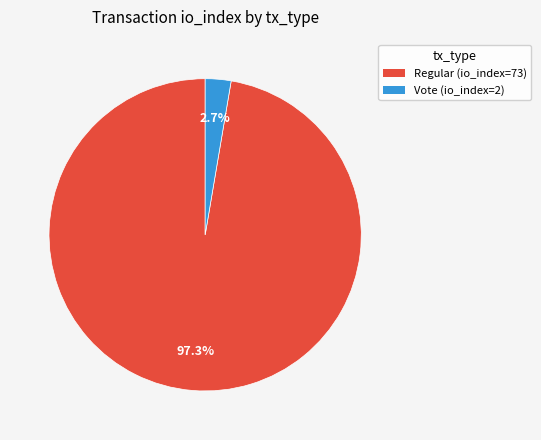

Which has a higher value, Regular (io_index=73) or Vote (io_index=2)?

Regular (io_index=73)